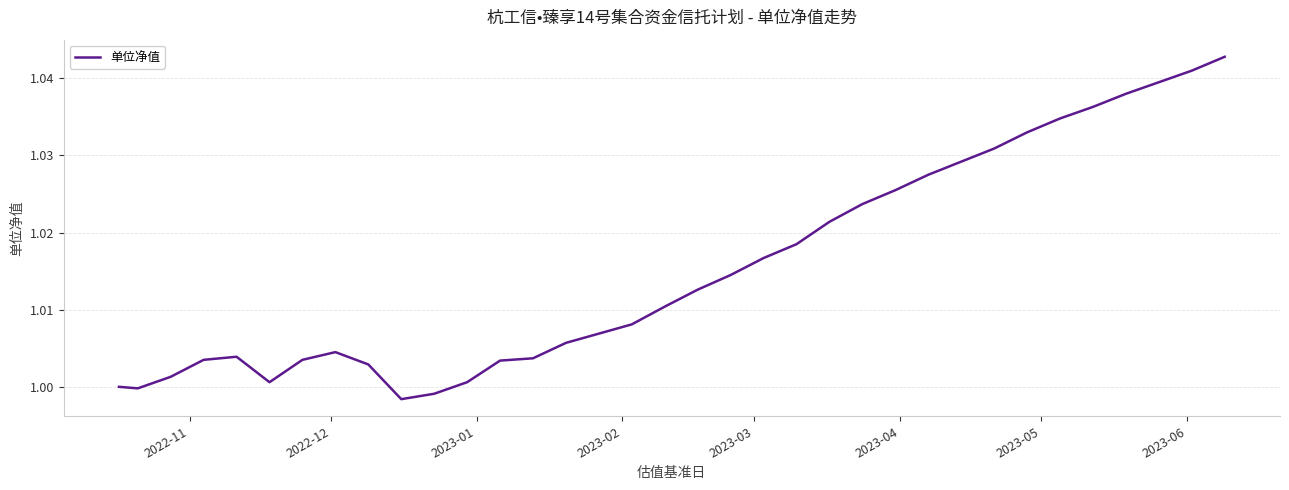

How many interior local peaks (higher than both neighbors) does the data have?

2